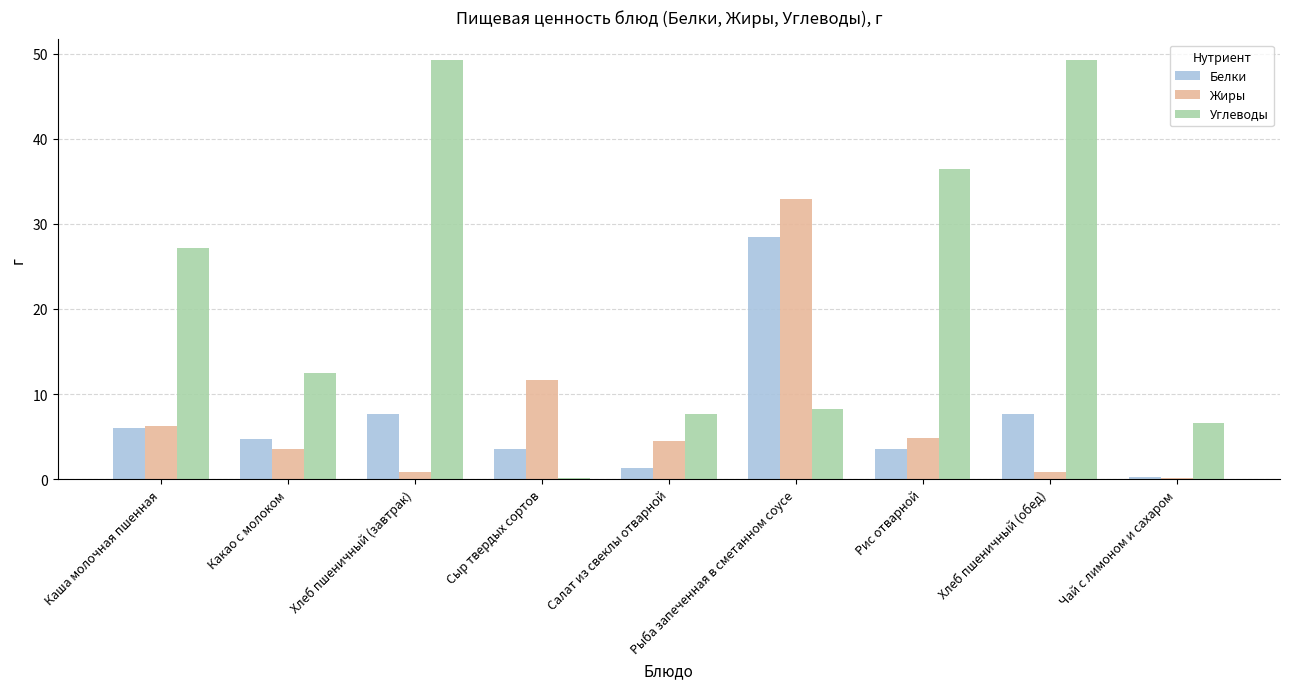

What is the highest value of the Белки series?

28.5